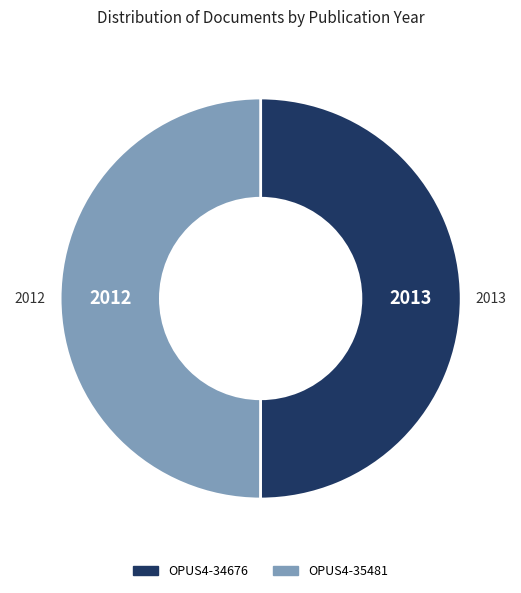

Is the sum of OPUS4-34676 and OPUS4-35481 greater than half?

Yes